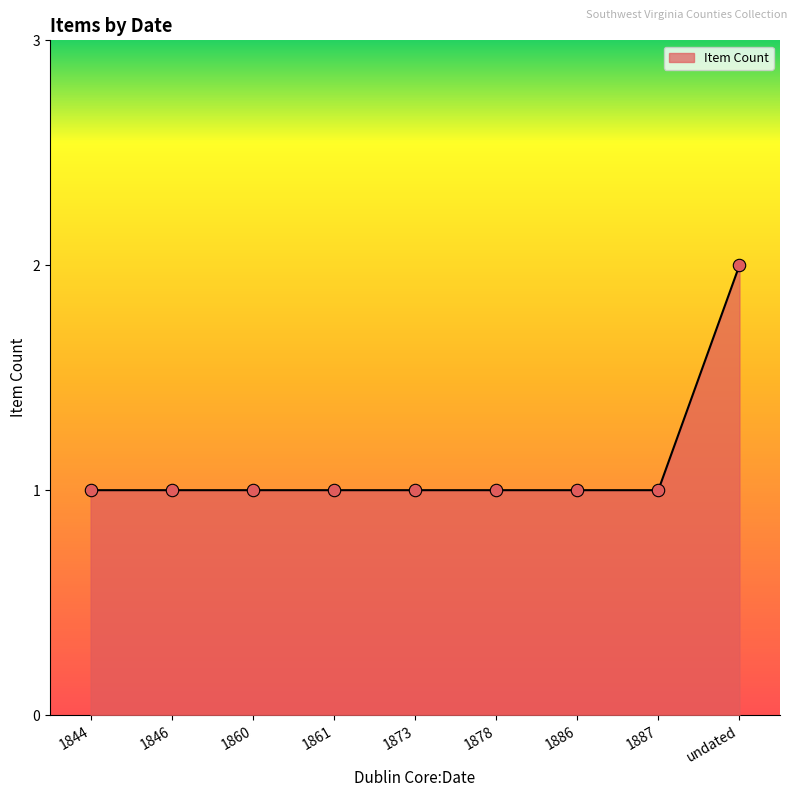

Approximately how many times larger is the value at 1861 compared to 1860?

1.0